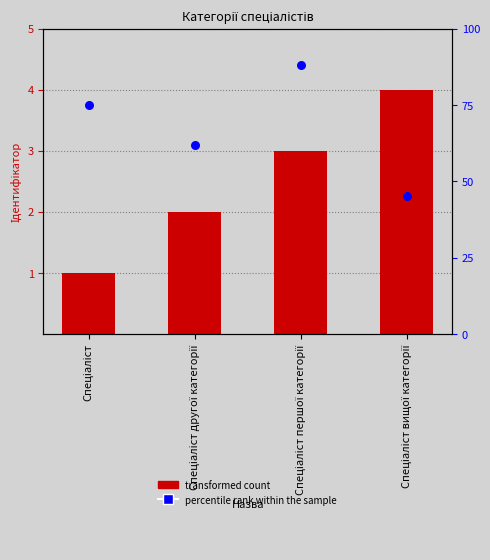

Which series has the largest Y range (max minus min)?

percentile rank